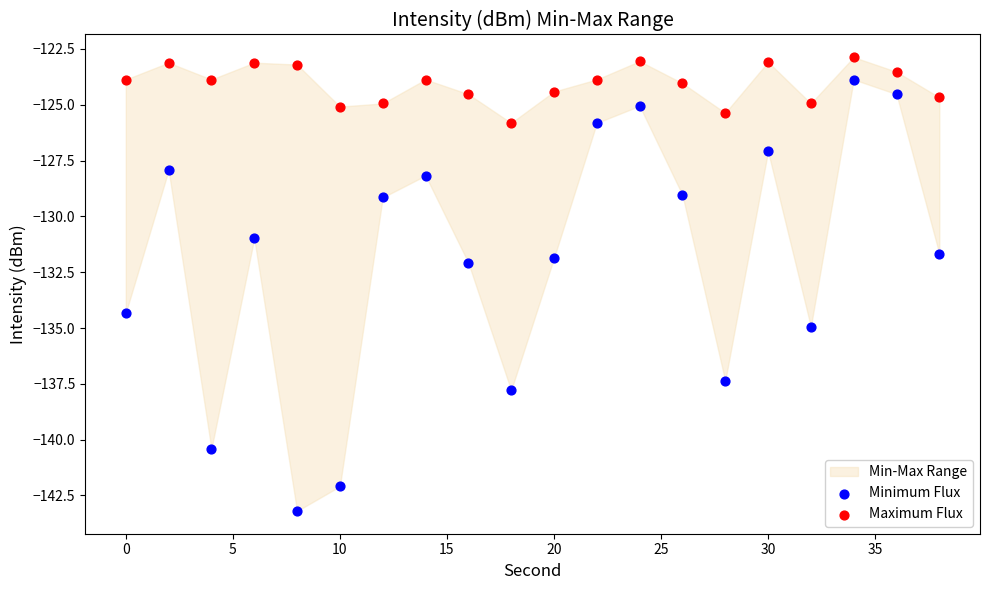

Across all data points, what is the range of X values (max minus min)?

38.0